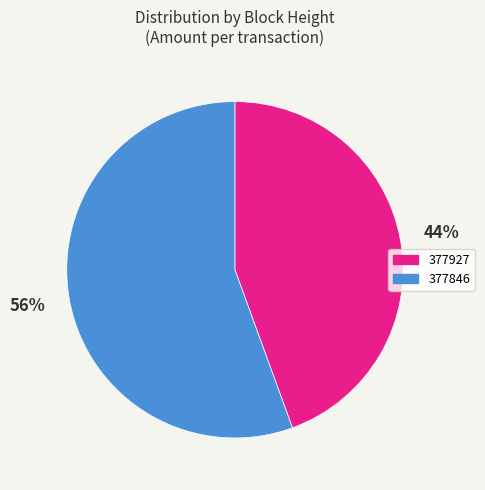

To the nearest percent, what is the combined percentage of 377927 and 377846?

100%